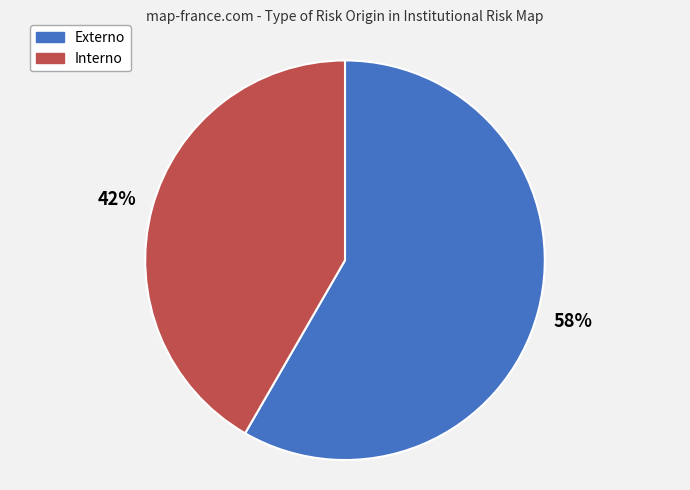

To the nearest percent, what is the average slice percentage?

50%